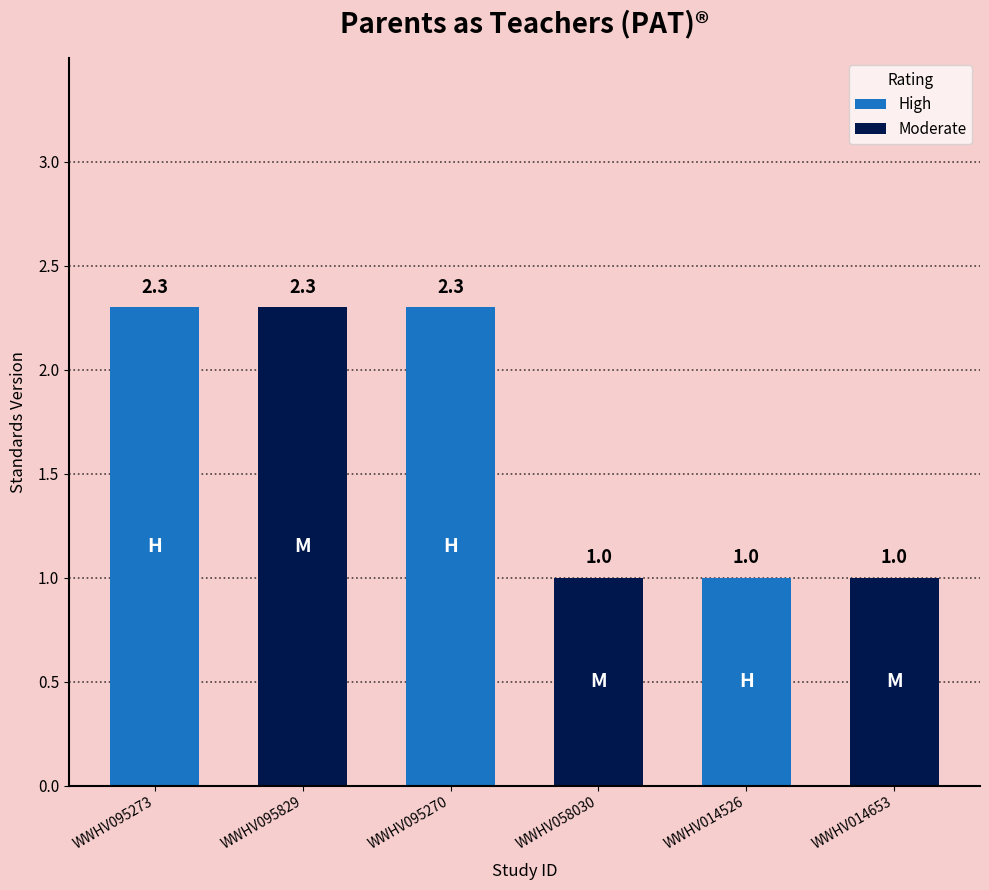

Reading left to right, transcribe all the data shown in this chart.

2.3	2.3	2.3	1.0	1.0	1.0